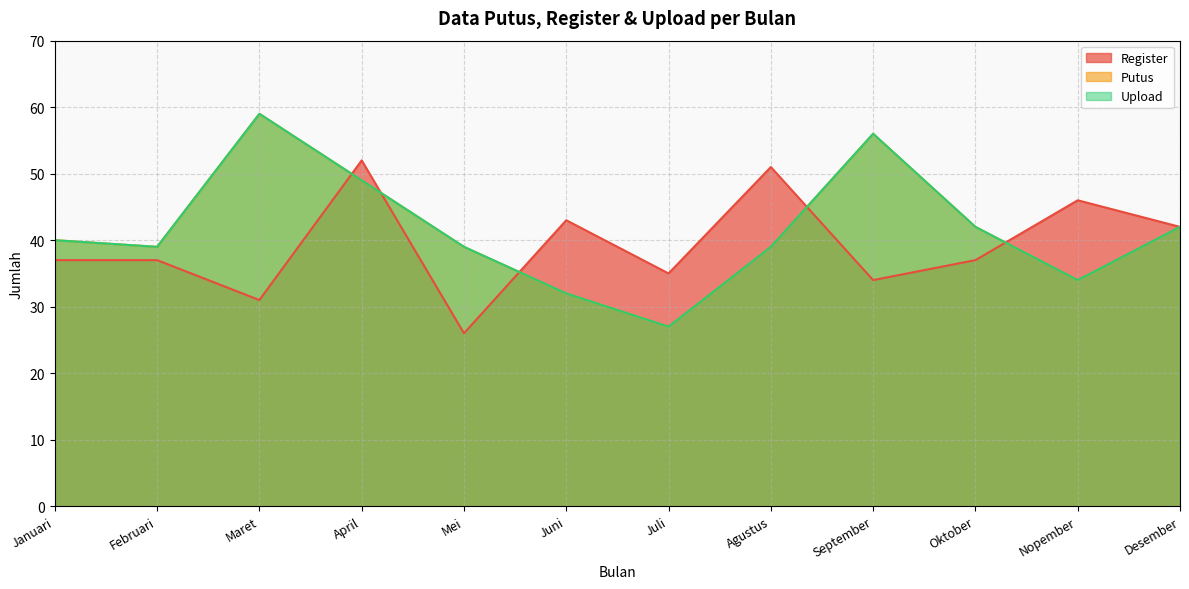

How many data points in Upload are above 40?

5